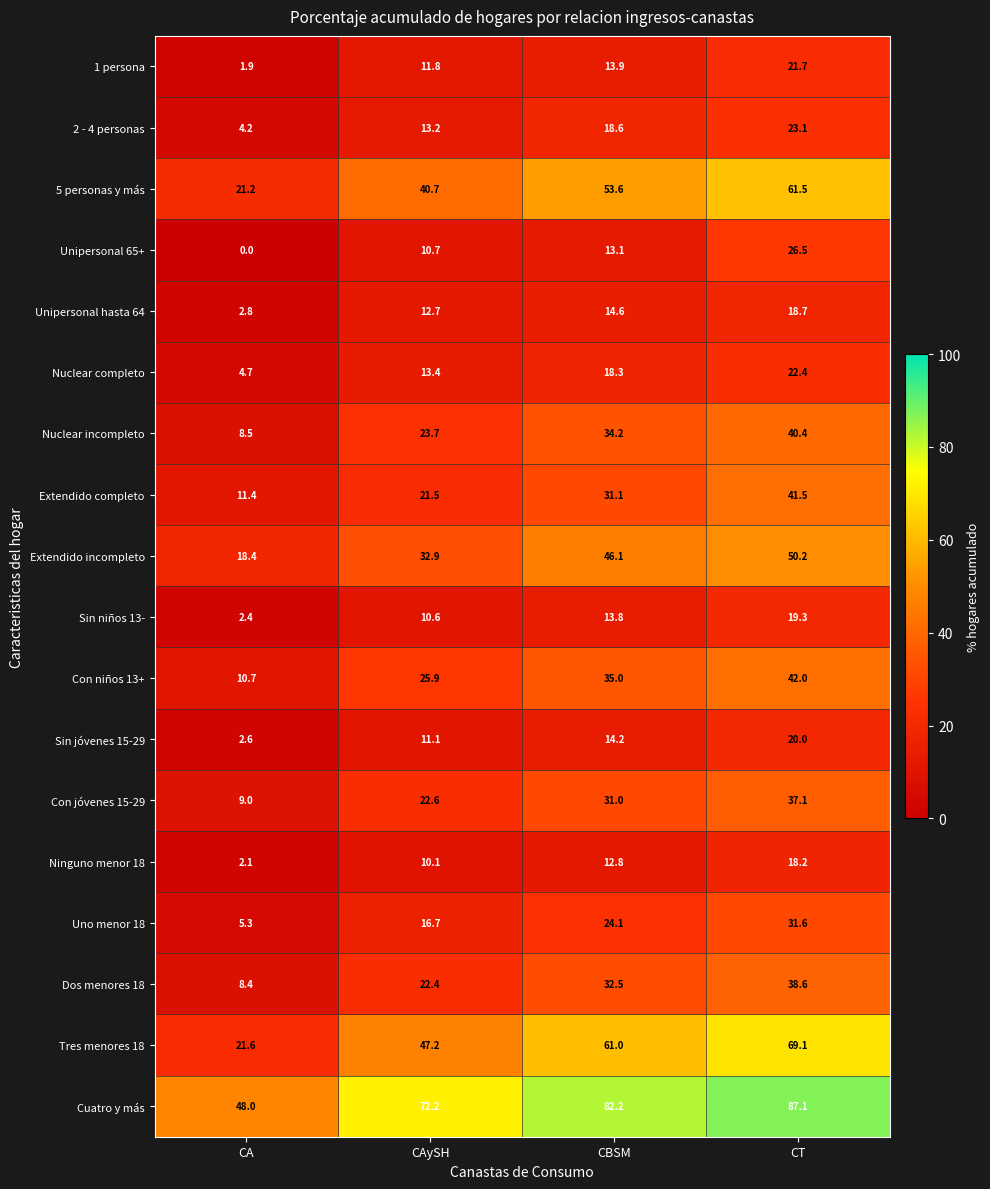

How many categories are shown in the chart?

4